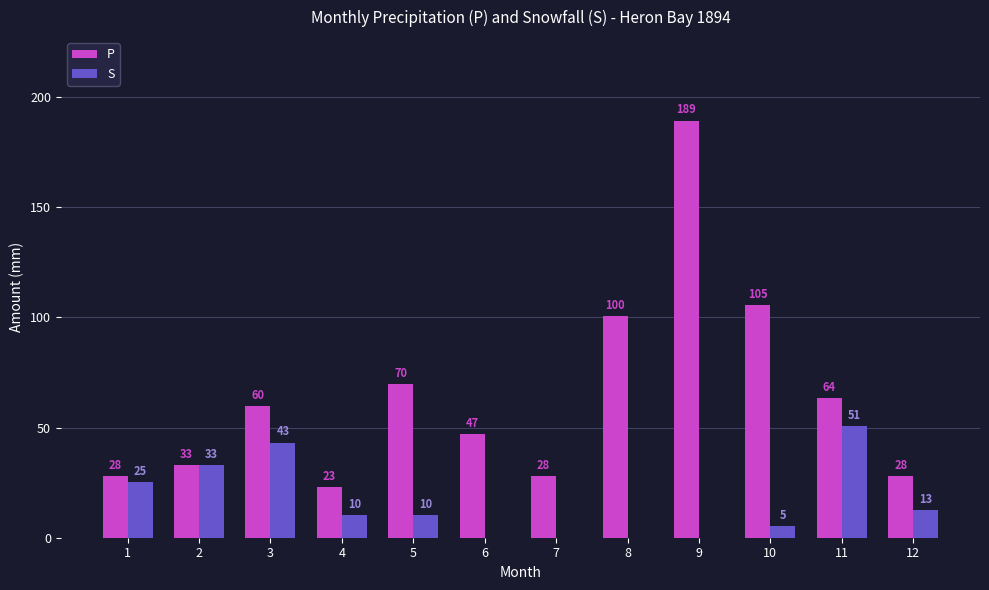

True or false: S has a value of 10.2 at 5.

True